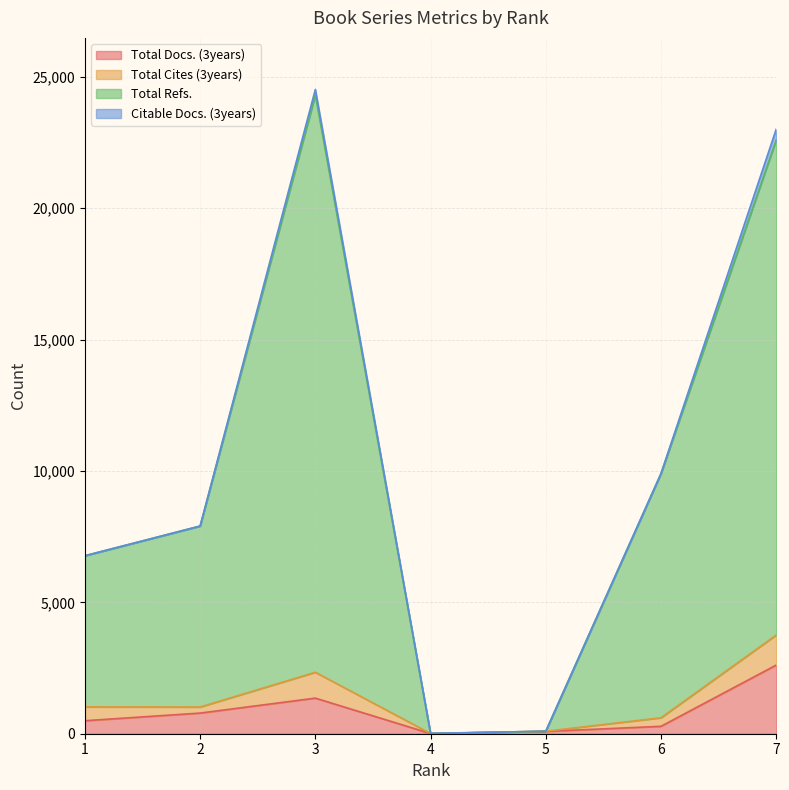

Where is the first local maximum for Total Refs.?

3